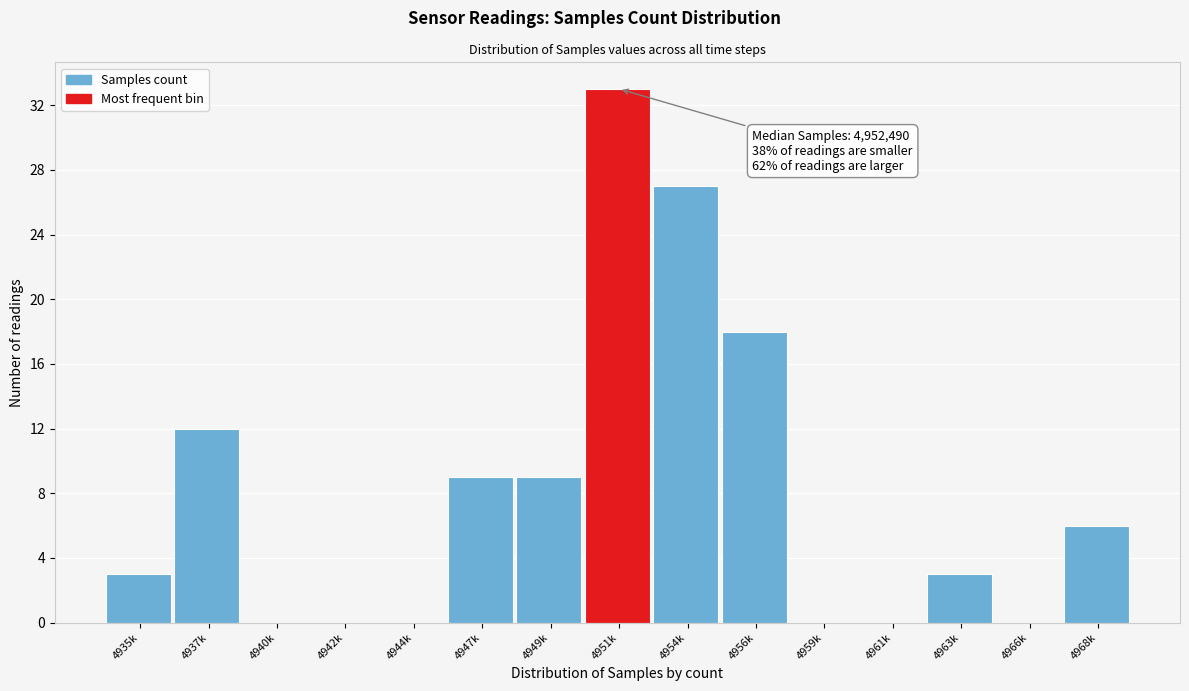

Reading left to right, extract all data points from this chart.

4935k=3	4937k=12	4940k=0	4942k=0	4944k=0	4947k=9	4949k=9	4951k=33	4954k=27	4956k=18	4959k=0	4961k=0	4963k=3	4966k=0	4968k=6